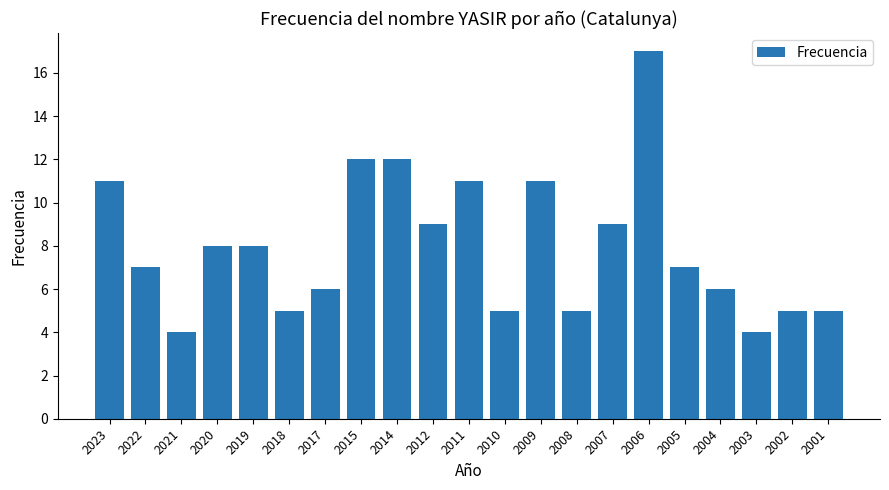

What is the sum of the values at 2012 and 2007?

18